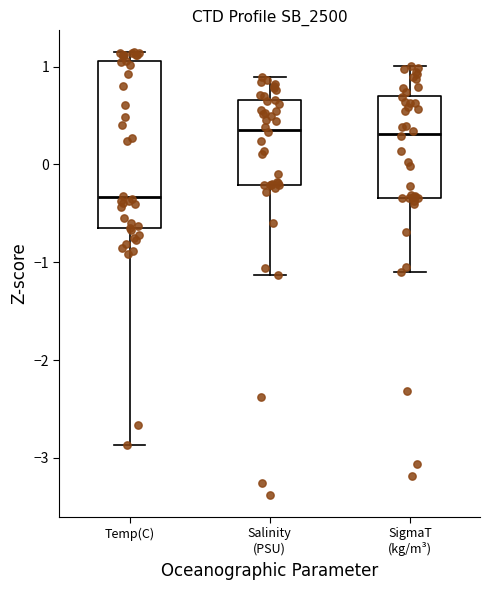

Reading left to right, transcribe this box plot: for each box, give where its median line is, the range the box spans, and where its two whiskers end, as read against the y-axis. The values are not printed on the chart, so give them approximately, as read against the axis.

Temp(C): median -0.3, box -0.7 to 1.1, whiskers -2.9 to 1.1 (just above the box's upper edge)
Salinity (PSU): median 0.4, box -0.2 to 0.7, whiskers -1.1 to 0.9
SigmaT (kg/m³): median 0.3, box -0.3 to 0.7, whiskers -1.1 to 1.0